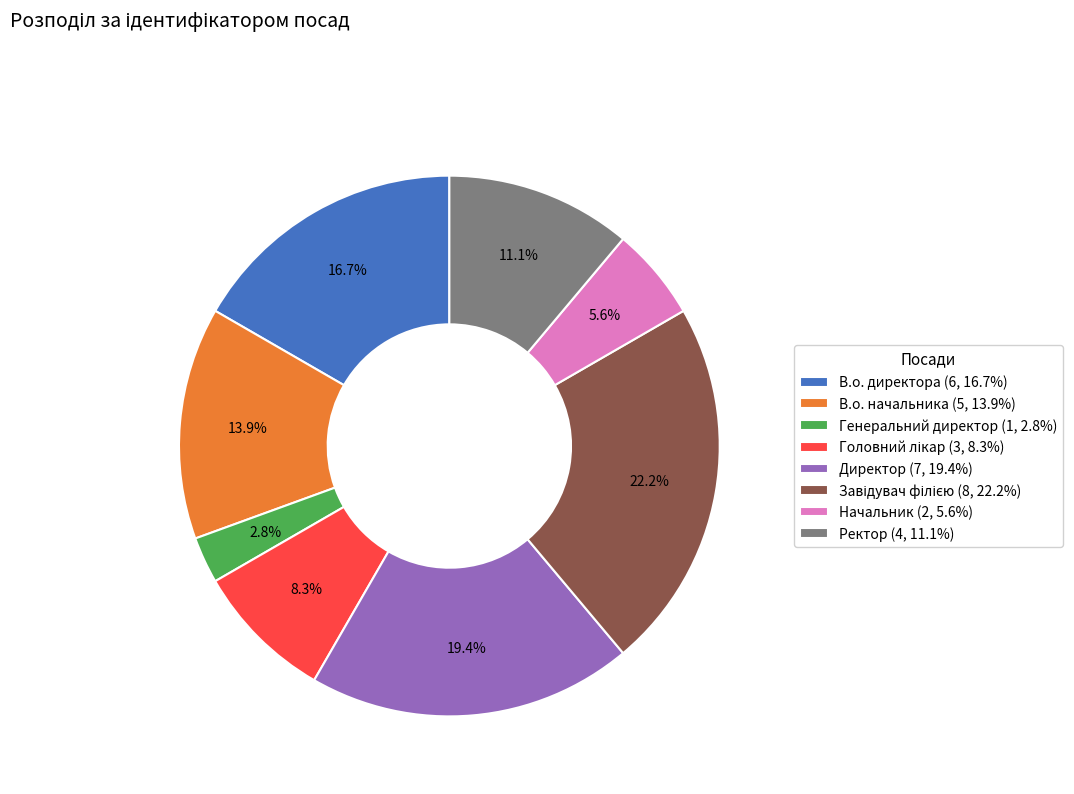

How many segments does this pie chart have?

8